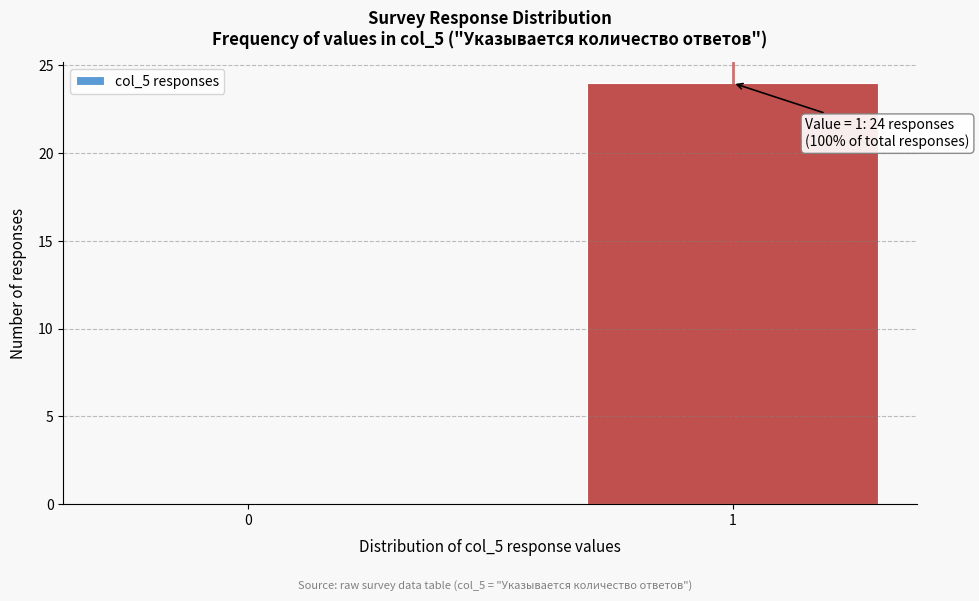

Reading right to left, list all the values displayed in this chart.

1=24	0=0